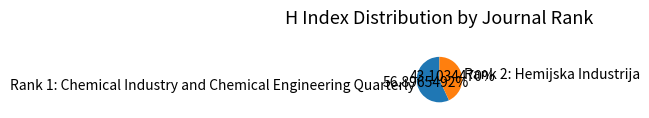

To the nearest percent, what is the average slice percentage?

50%